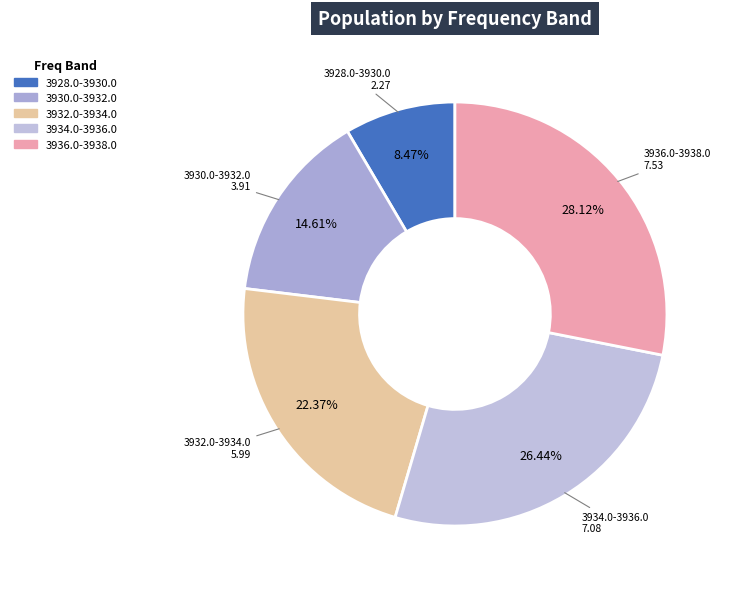

Which category has the biggest portion of the pie?

3936.0-3938.0